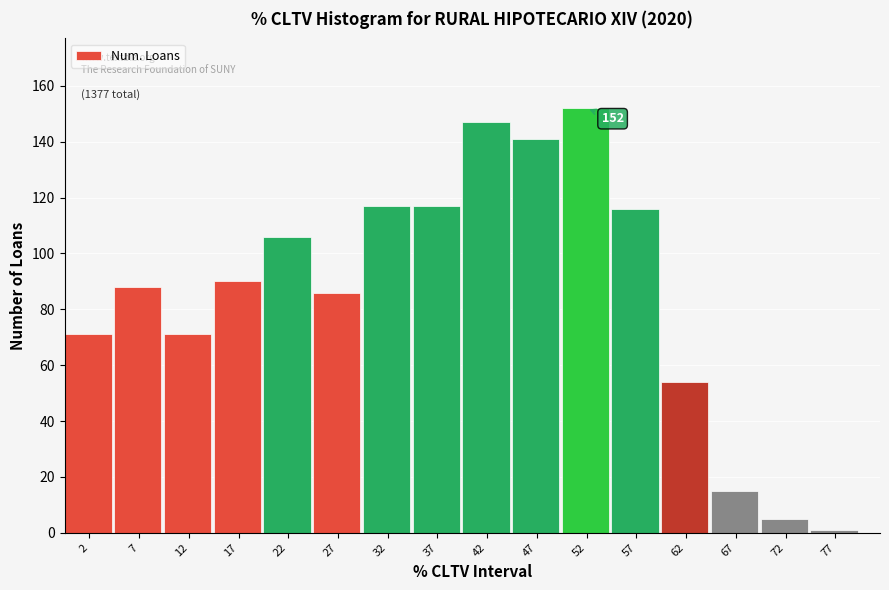

Reading right to left, what are all the values shown in this chart?

77=1	72=5	67=15	62=54	57=116	52=152	47=141	42=147	37=117	32=117	27=86	22=106	17=90	12=71	7=88	2=71